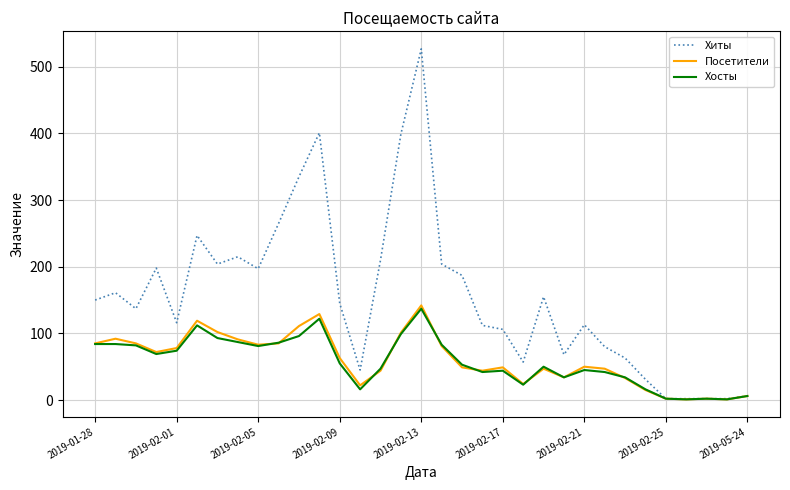

What is the maximum value for Хосты?

137